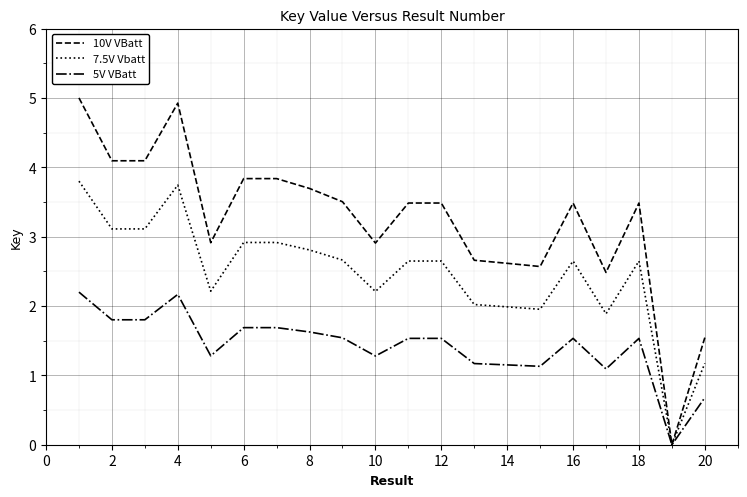

Rank the series by their maximum value, from highest to lowest.

10V VBatt, 7.5V Vbatt, 5V VBatt